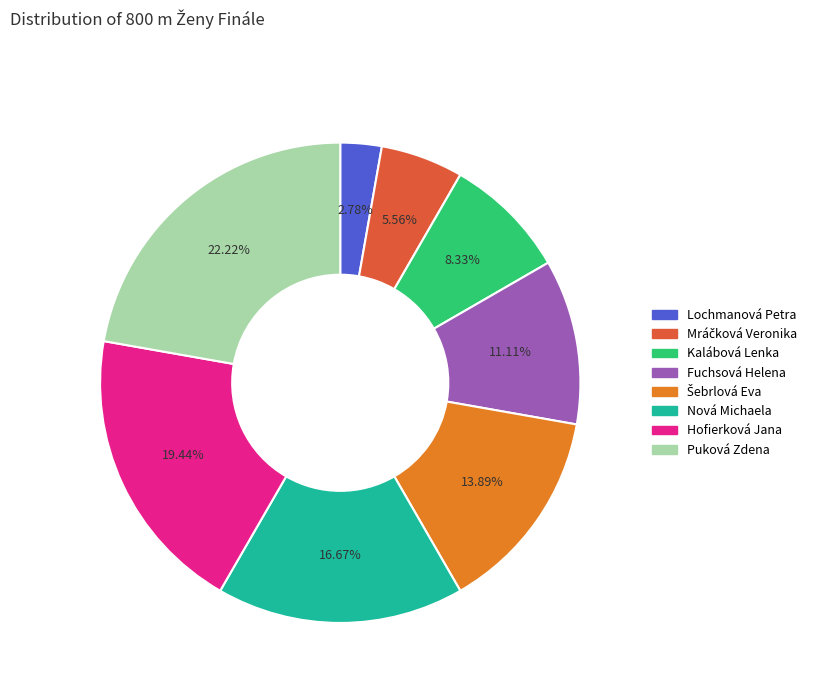

Does Kalábová Lenka account for over 50% of the chart?

No